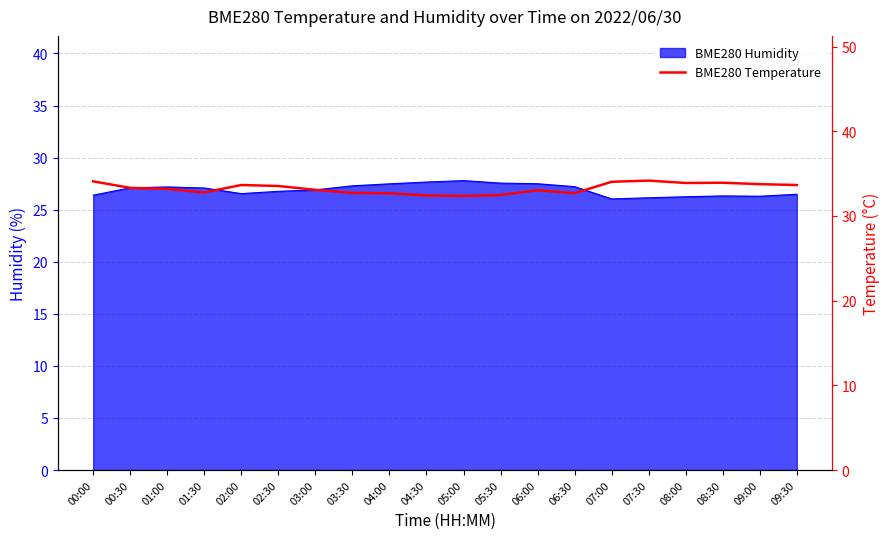

Approximately how many times larger is the value at 09:30 compared to 01:00?

1.0